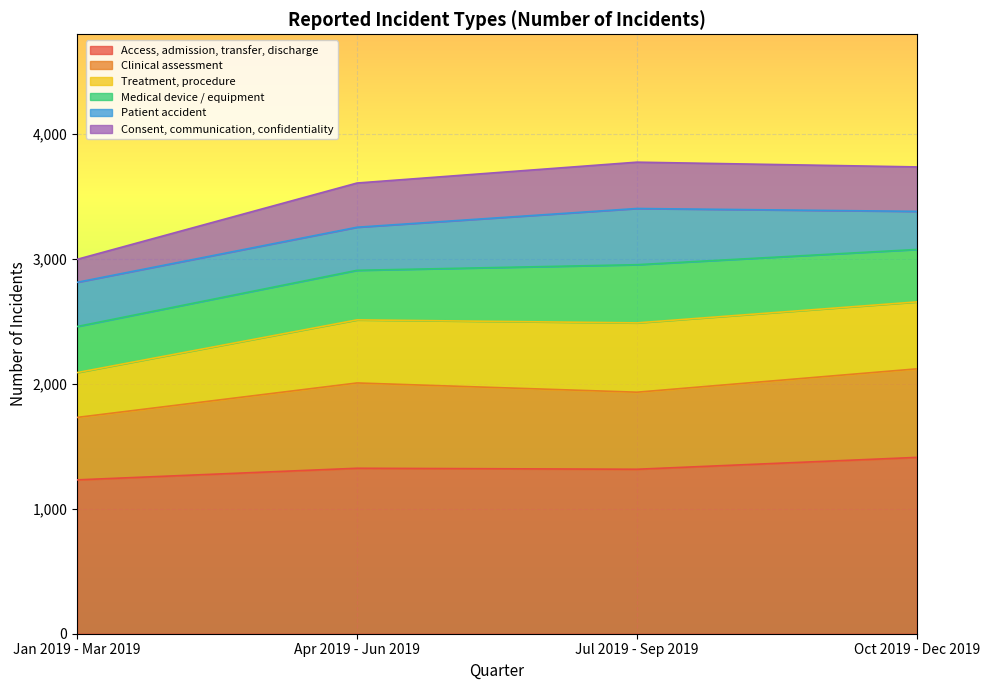

True or false: Access, admission, transfer, discharge has a value of 1317 at Jul 2019 - Sep 2019.

True